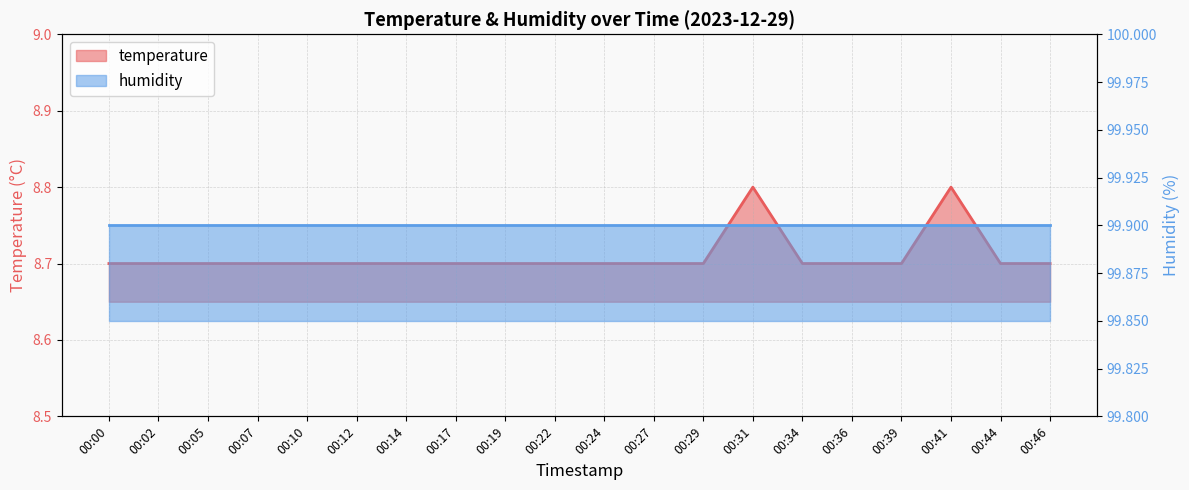

What is the smallest value displayed?

8.7